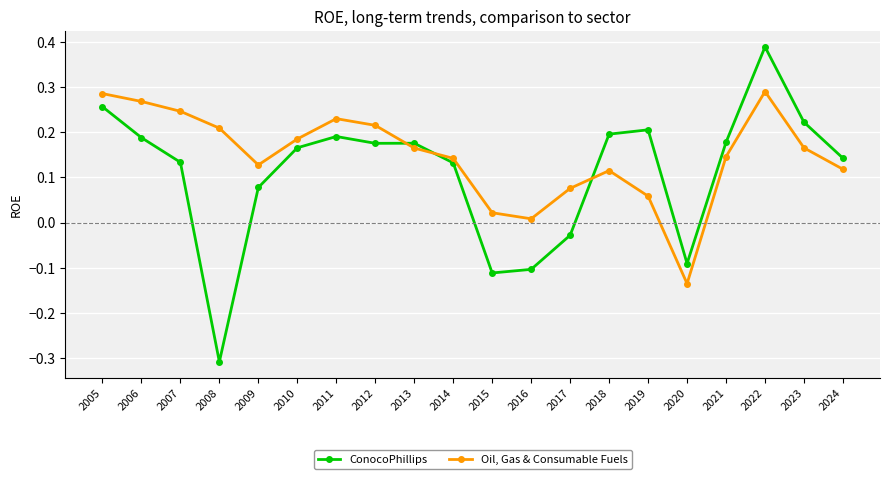

After their last crossing, which series has the higher values: ConocoPhillips or Oil, Gas & Consumable Fuels?

ConocoPhillips